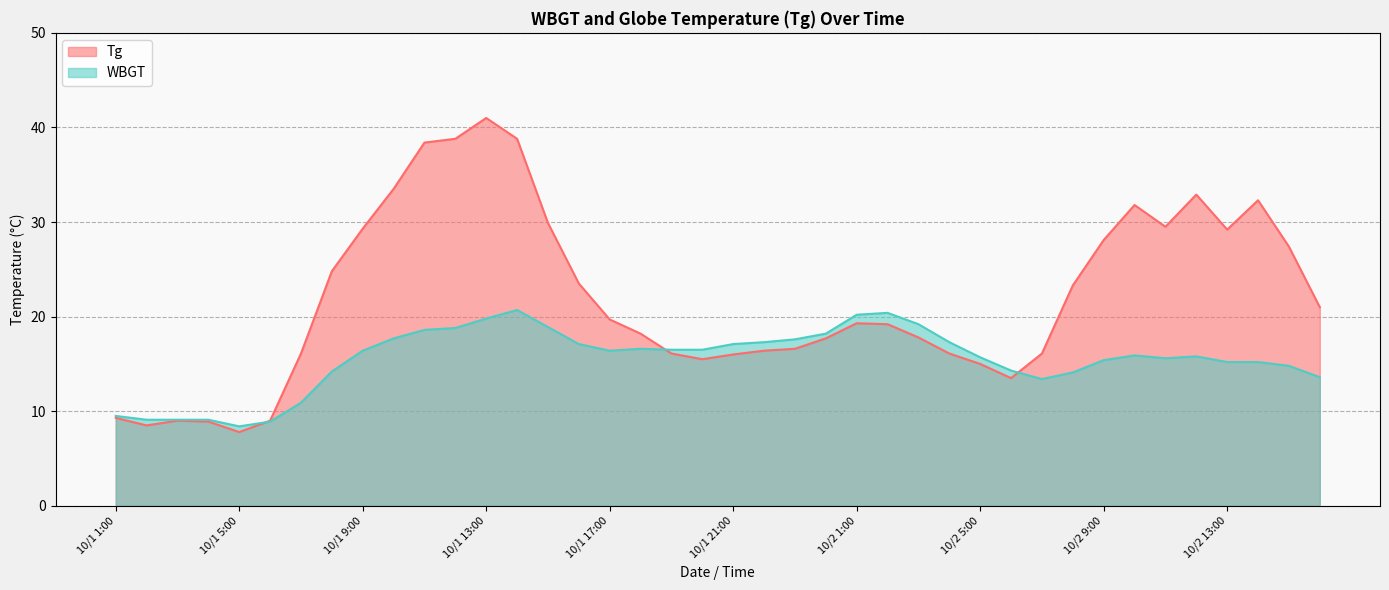

The WBGT series shows 19.0 at 10/1 7:00. True or false?

False